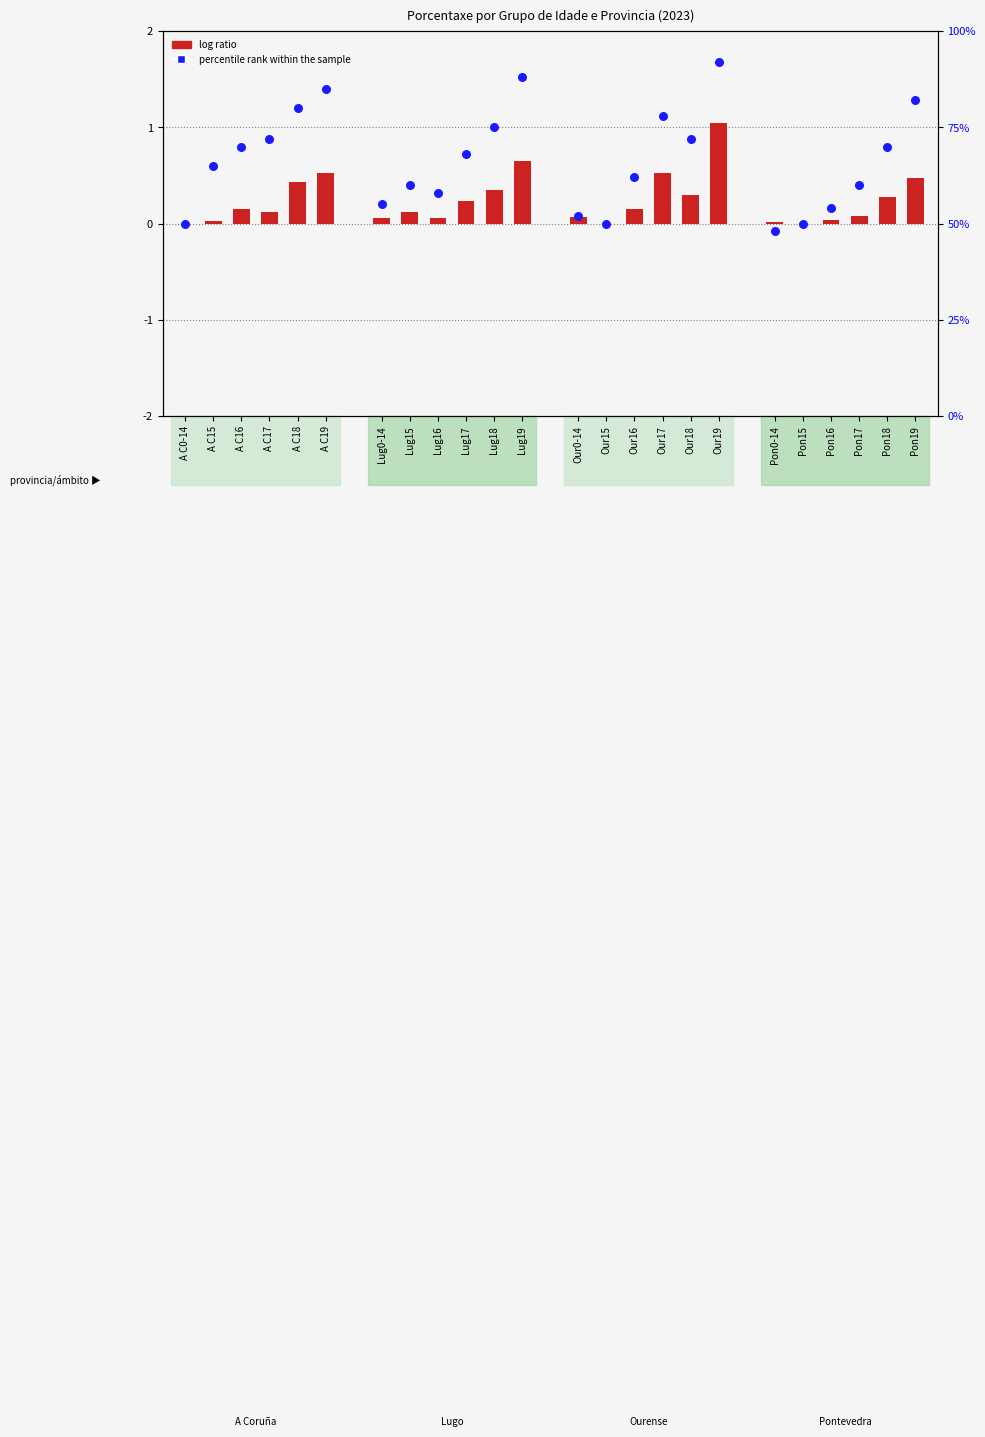

At how many categories does at least one series exceed 18?

6